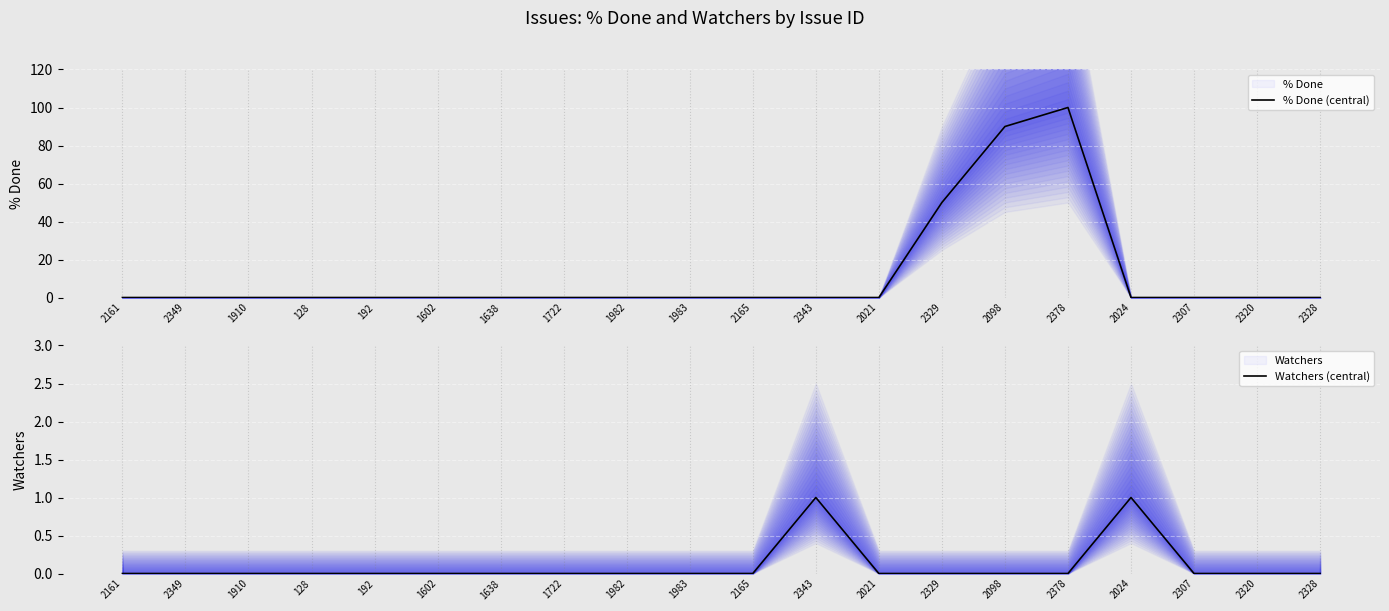

What is the difference between the maximum and minimum values in the % Done (central) series?

100